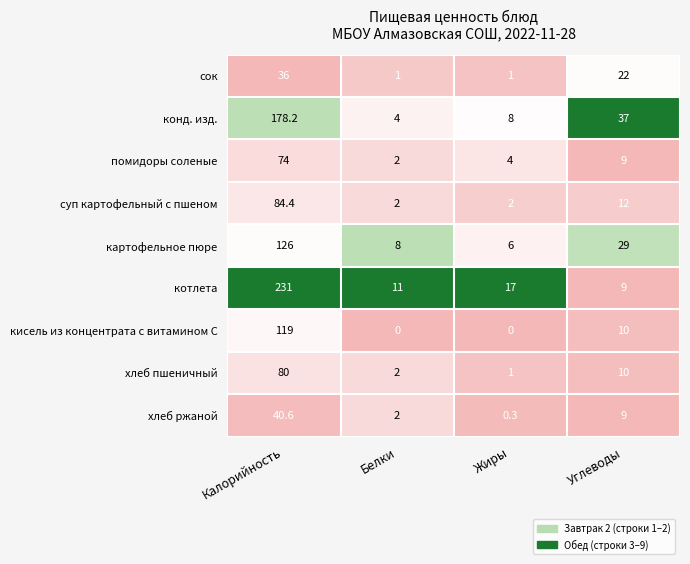

At which label is конд. изд. closest to 91?

Углеводы